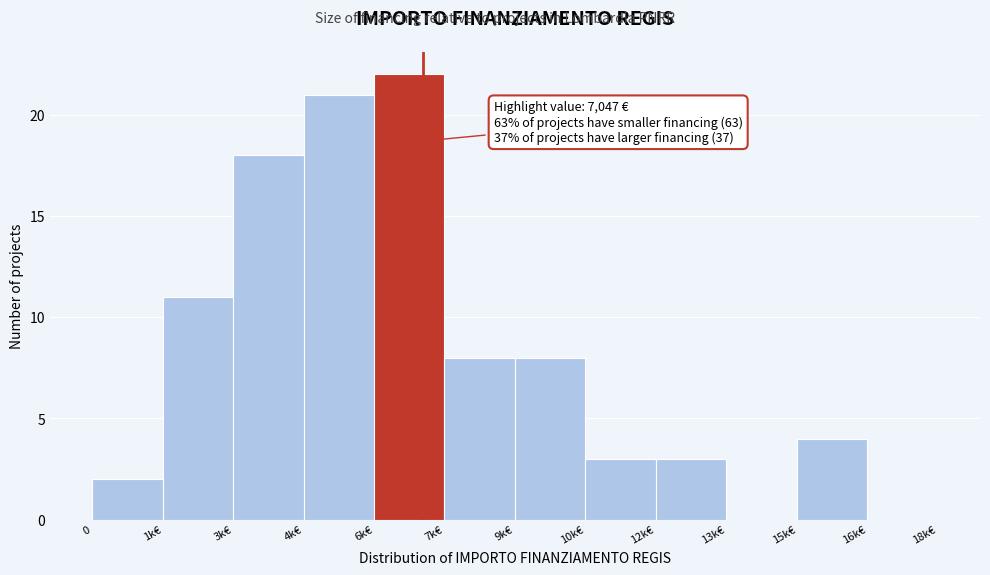

Reading right to left, what are all the values shown in this chart?

16k€=0	15k€=4	13k€=0	12k€=3	10k€=3	9k€=8	7k€=8	6k€=22	4k€=21	3k€=18	1k€=11	0=2